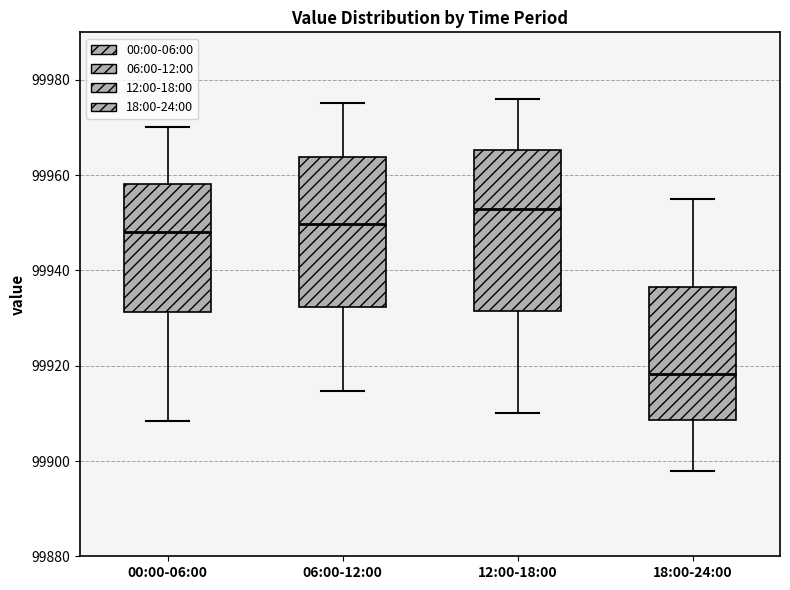

Where does the median line of the box for 18:00-24:00 sit on the y-axis? The values are not printed on the chart, so give them approximately, as read against the axis.

99918